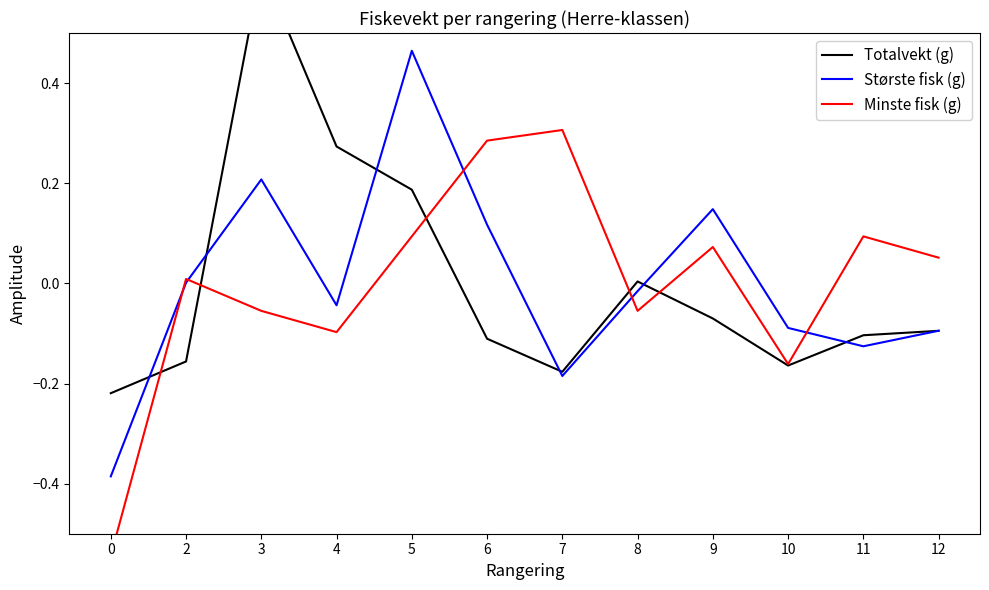

What is the total value across all series at 2?

-0.1